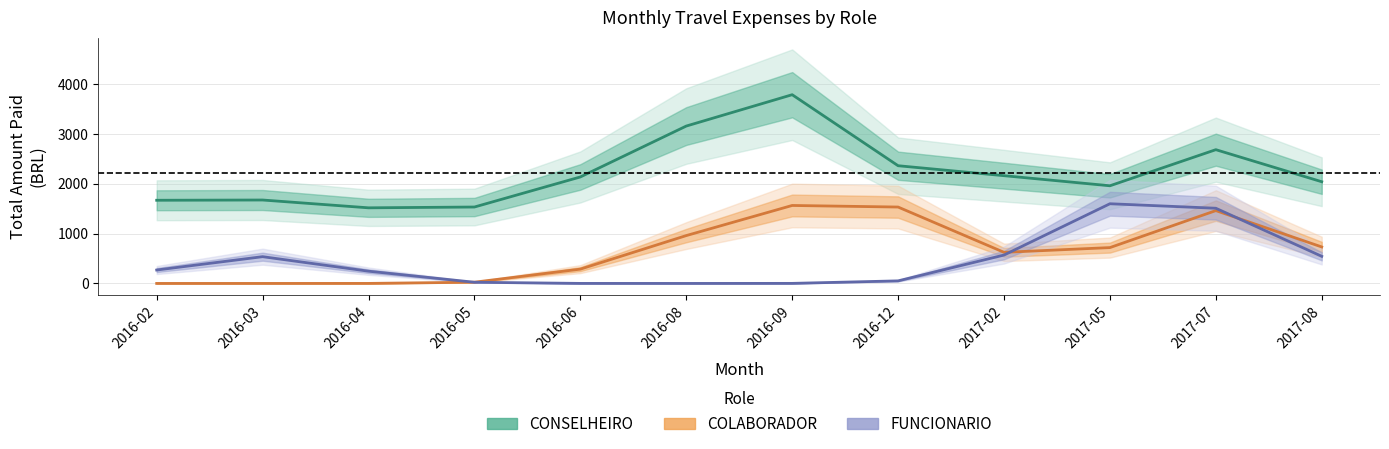

What is the difference between the maximum and minimum values in the CONSELHEIRO series?

2269.2